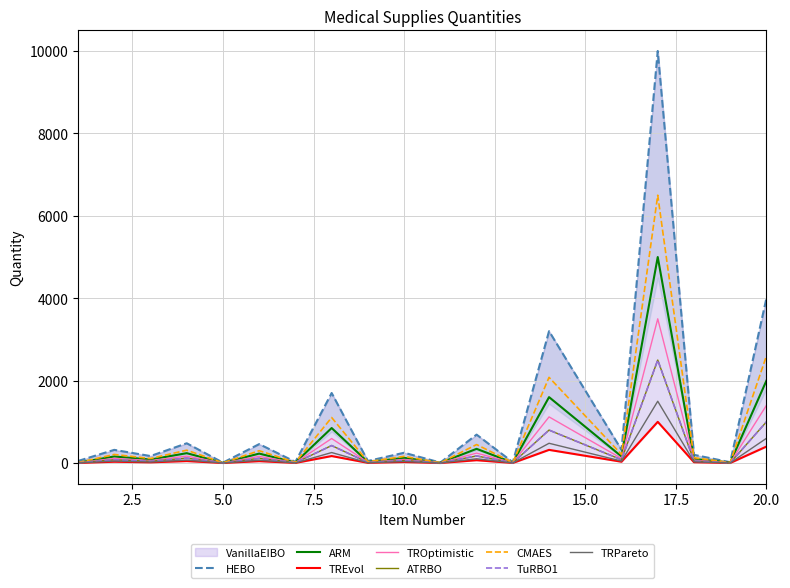

Is the value of ARM at 20.0 greater than the value of TRPareto at 20.0?

Yes